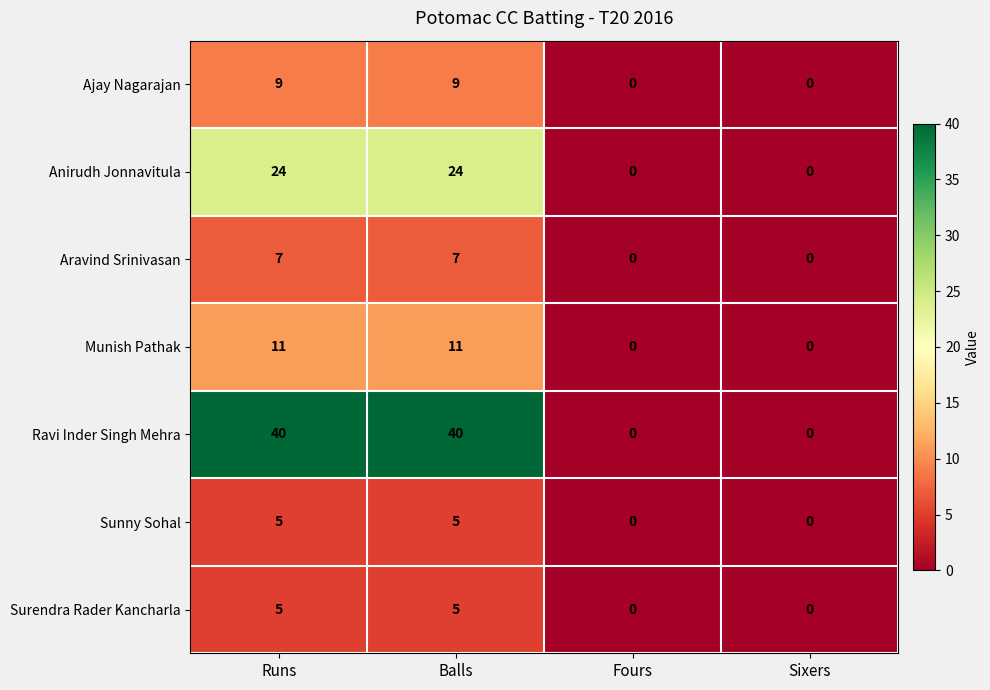

How many positive values does the Ajay Nagarajan series have?

2